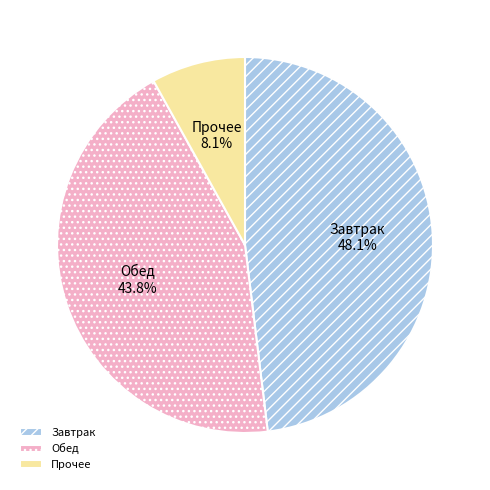

Is there any slice that represents more than half of the pie?

No